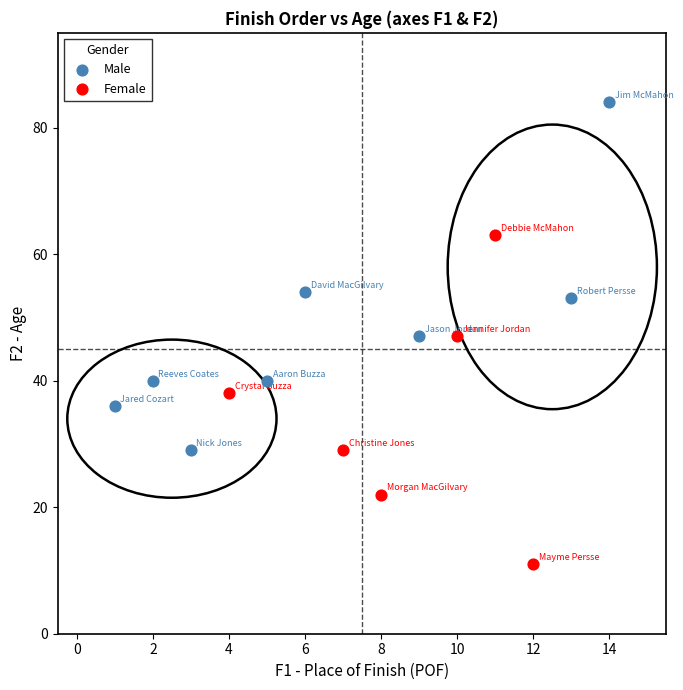

What are all the series names shown in the legend?

Male, Female